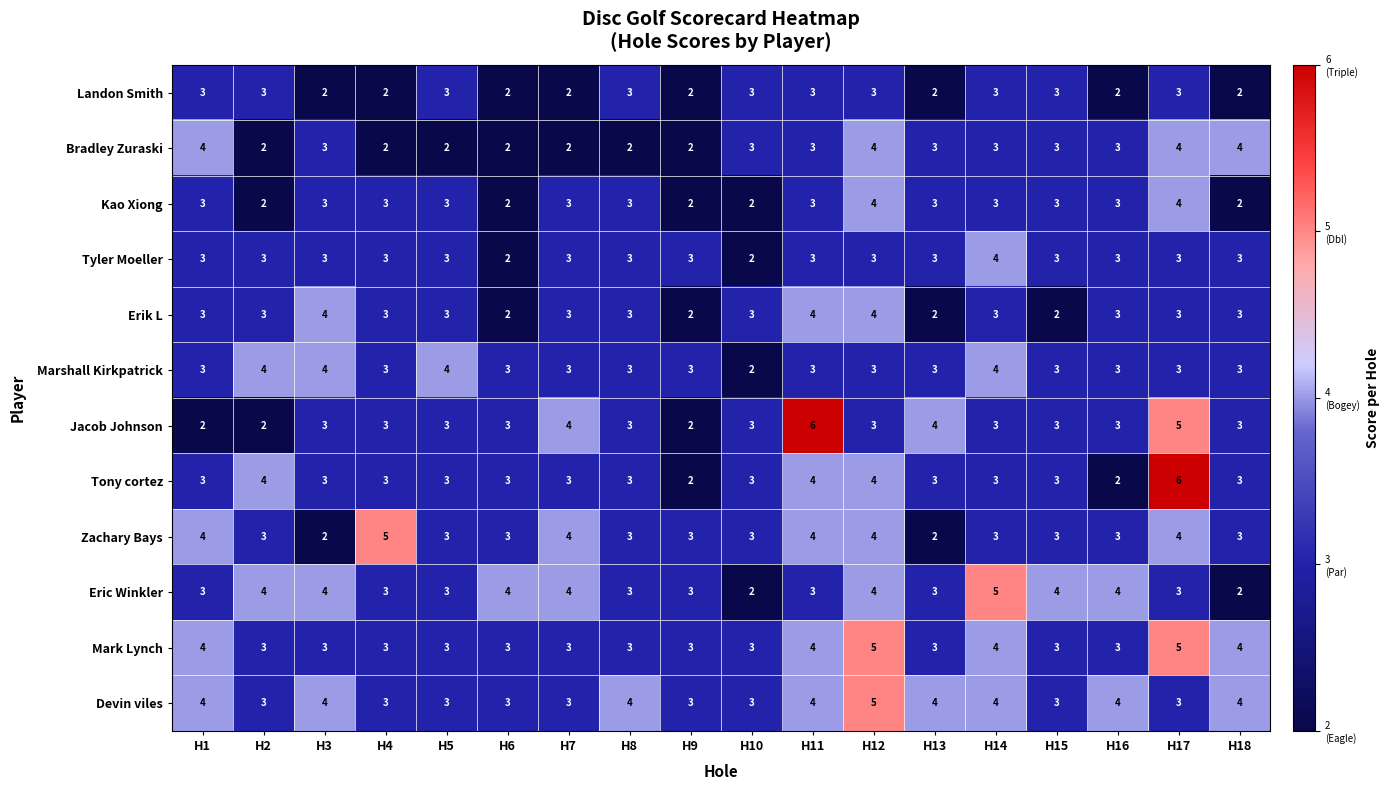

What value does the Tony cortez series have at H2?

4